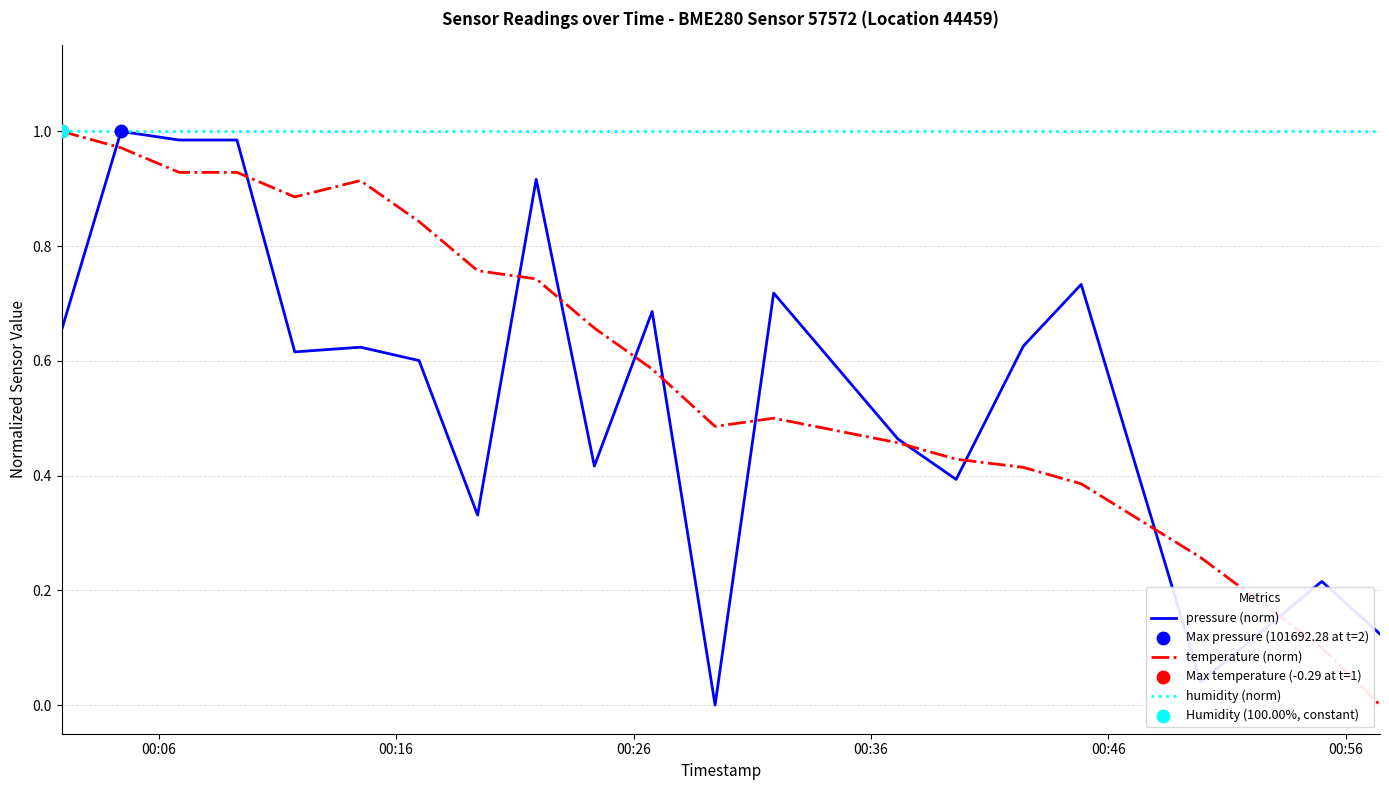

Which series has the largest total across all categories?

humidity (norm)